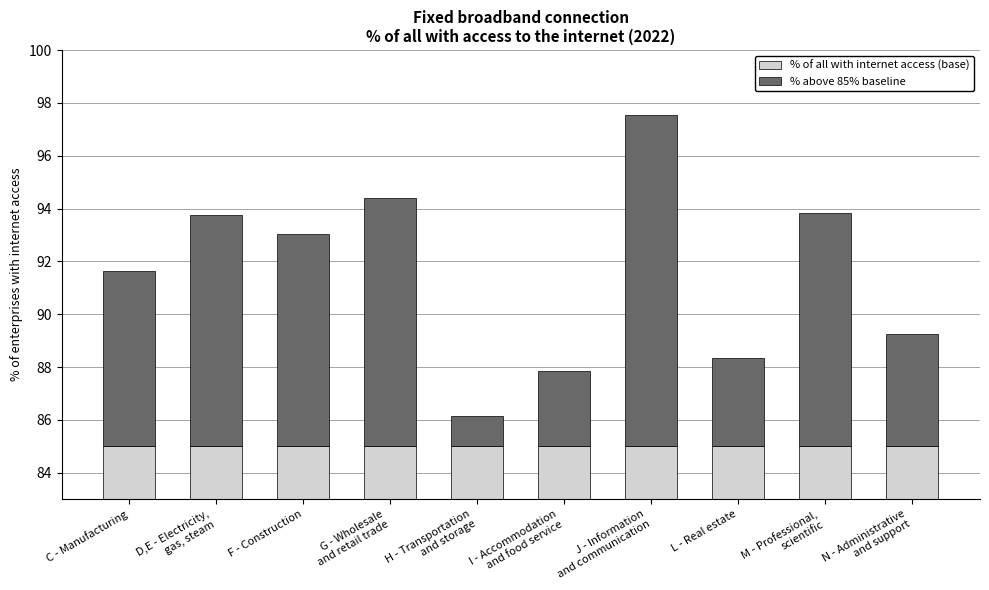

What is the difference between the % above 85% baseline values at N - Administrative
and support and G - Wholesale
and retail trade?

5.2